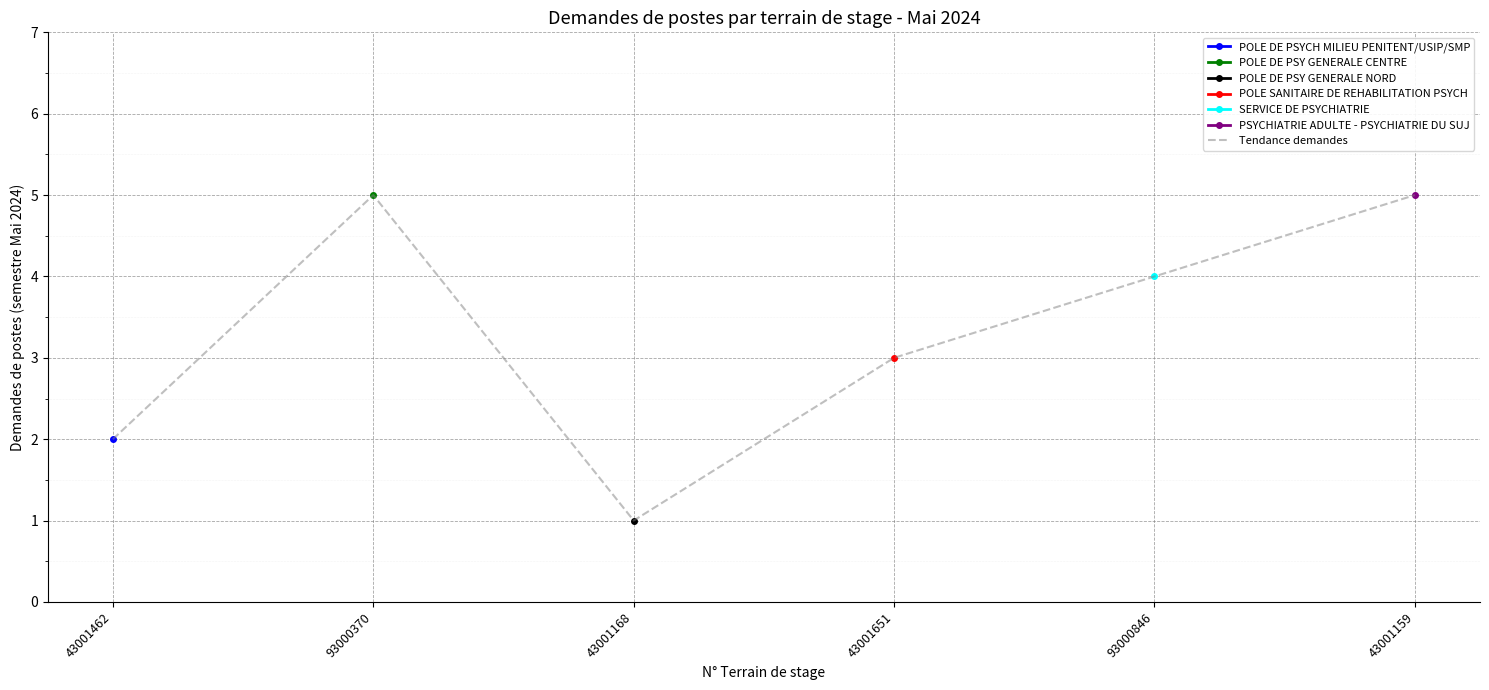

Which has a higher value, 93000370 or 93000846?

93000370